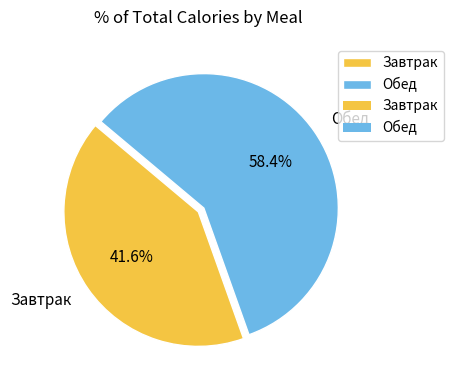

How much of the chart is everything except Обед?

41.6%